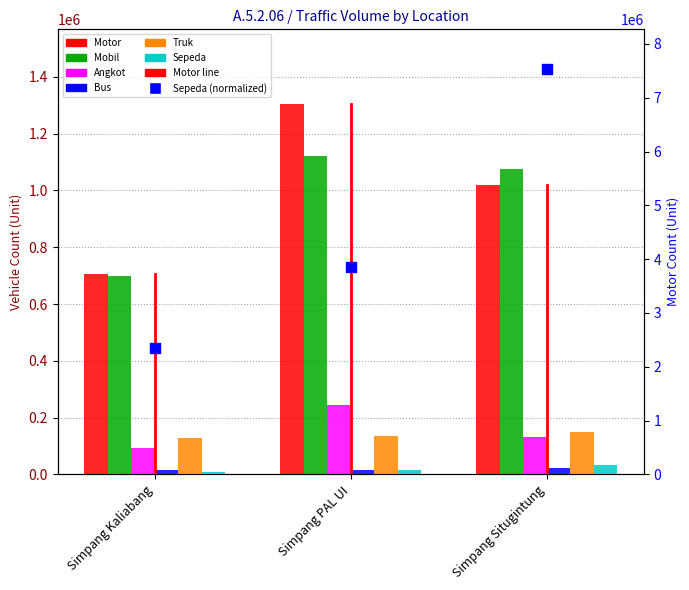

Which series reaches the maximum Y coordinate?

Motor